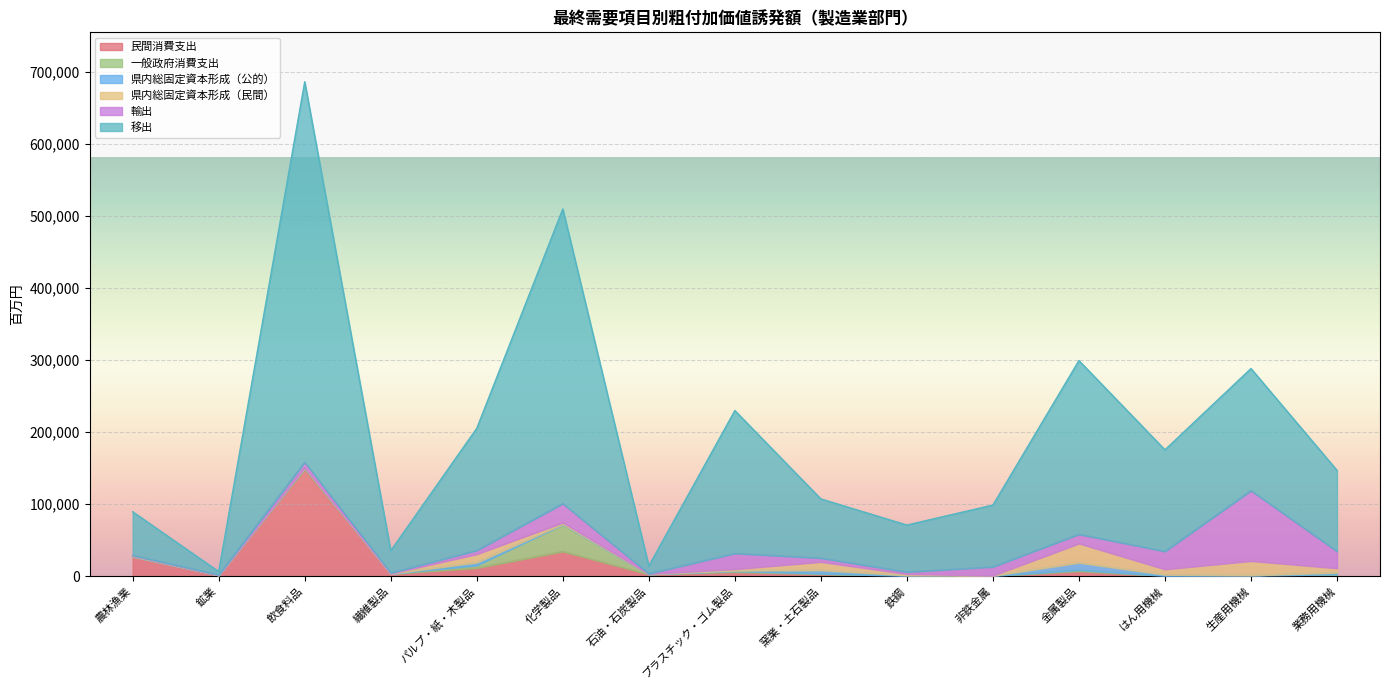

True or false: 移出 has a value of 6252.6 at 繊維製品.

False